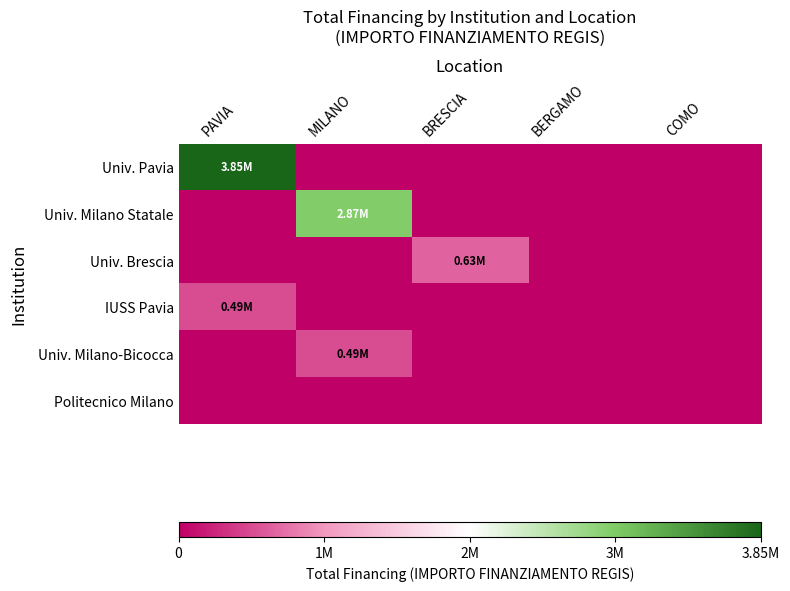

Which label corresponds to the smallest value in the chart?

MILANO